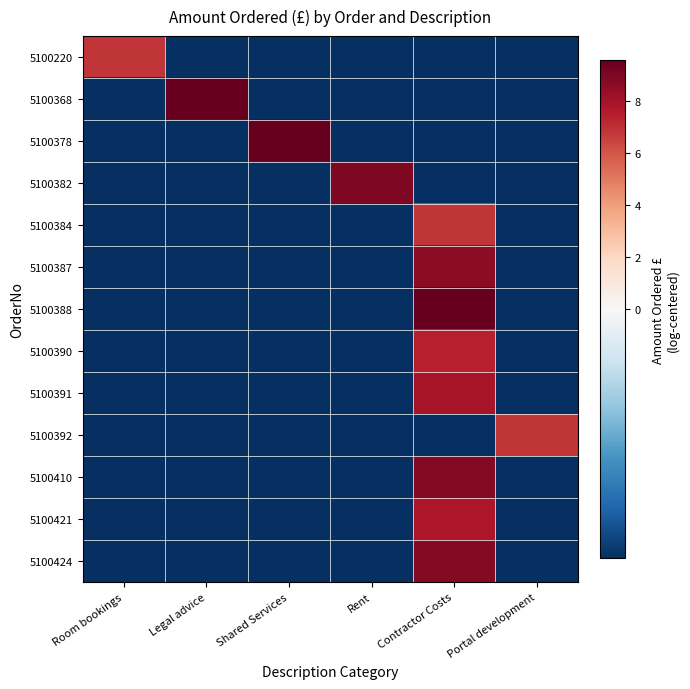

At how many categories does at least one series exceed 7?

4